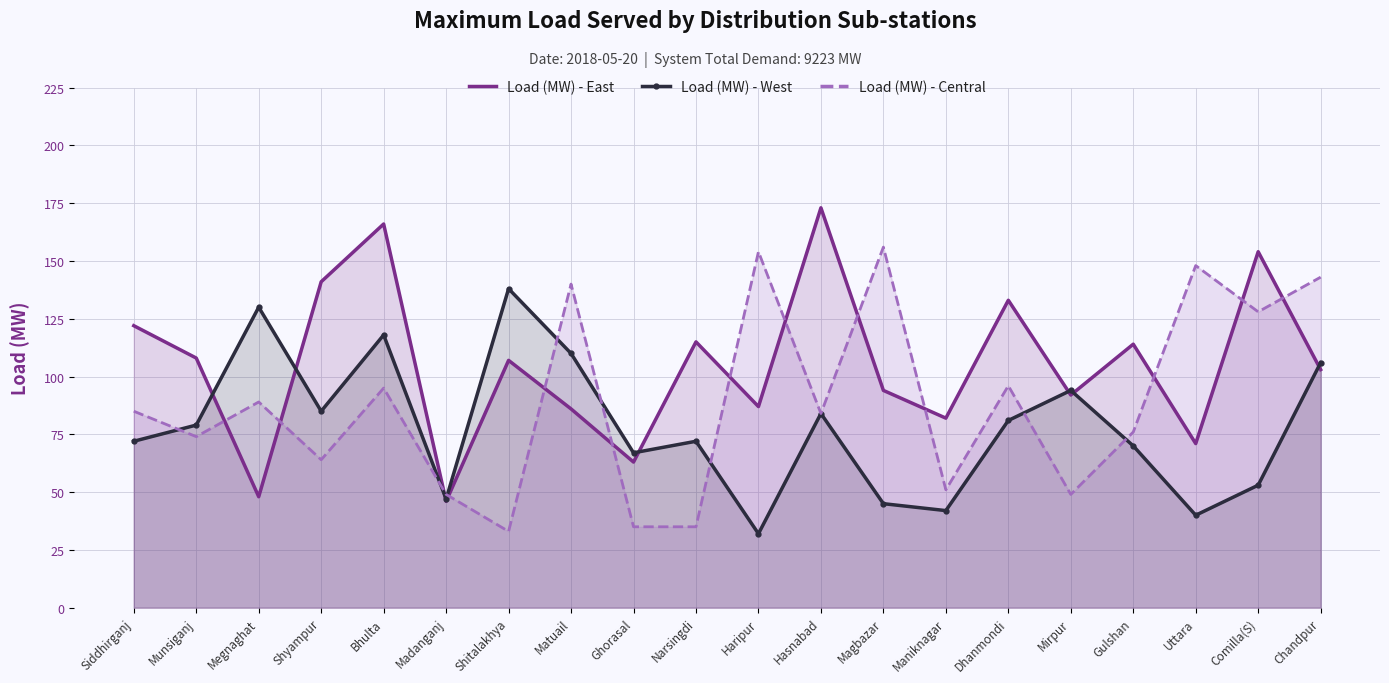

True or false: Load (MW) - East has a value of 44 at Shitalakhya.

False